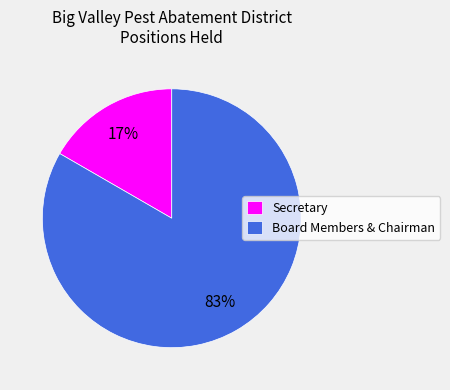

Which category accounts for the majority?

Board Members & Chairman